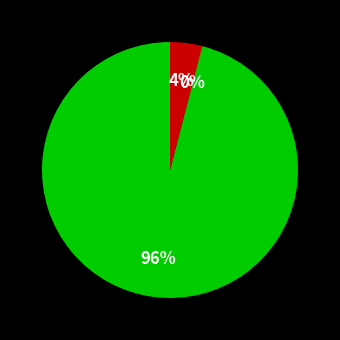

Is there any slice that represents more than half of the pie?

Yes